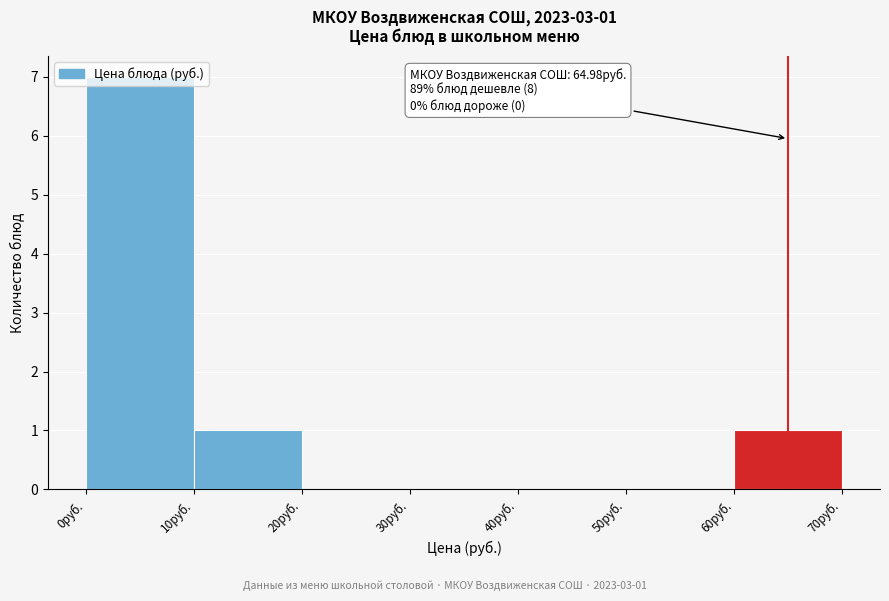

Over which range of the x-axis is the bar tallest?

0 to 10